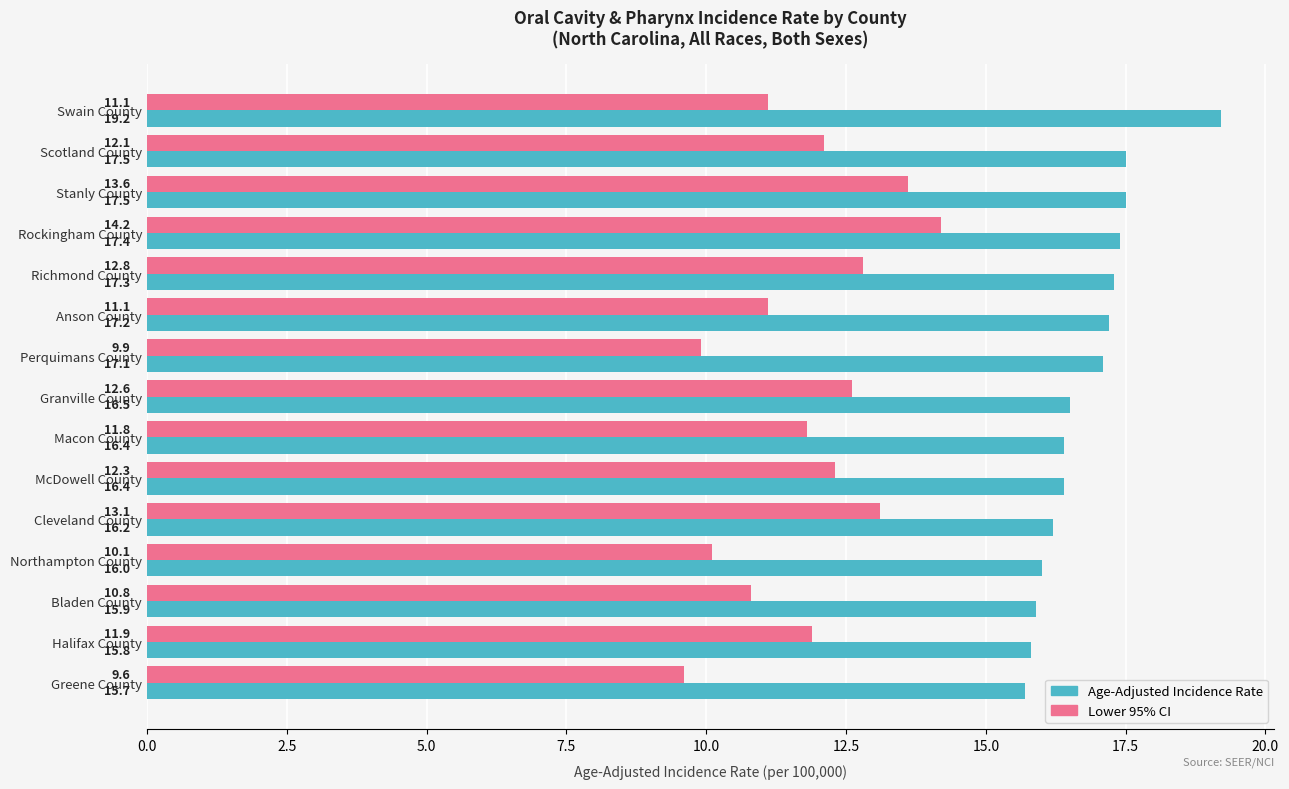

List the series in order of their peak value, lowest first.

Lower 95% CI, Age-Adjusted Incidence Rate